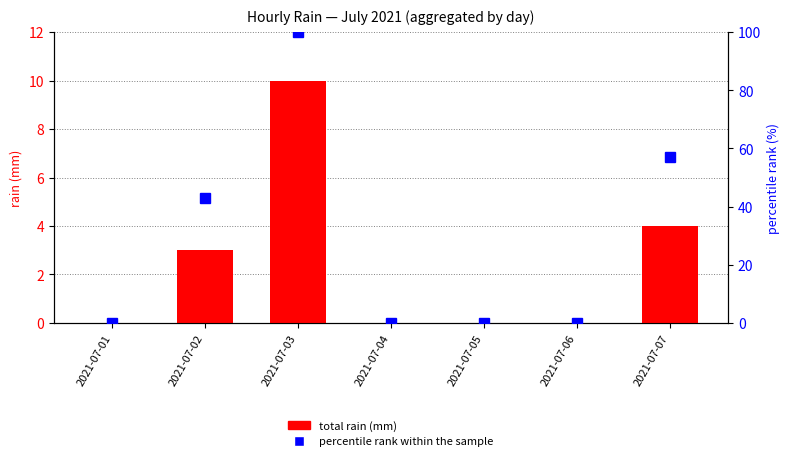

Reading left to right, what are all the values shown in this chart?

total rain (mm): 2021-07-01=0	2021-07-02=3	2021-07-03=10	2021-07-04=0	2021-07-05=0	2021-07-06=0	2021-07-07=4
percentile rank within the sample: 2021-07-01=0	2021-07-02=43	2021-07-03=100	2021-07-04=0	2021-07-05=0	2021-07-06=0	2021-07-07=57